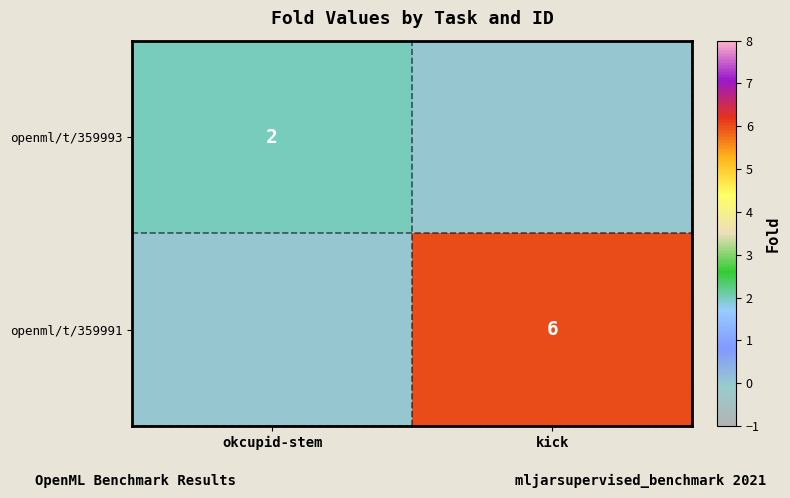

True or false: openml/t/359991 has a value of 6 at kick.

True